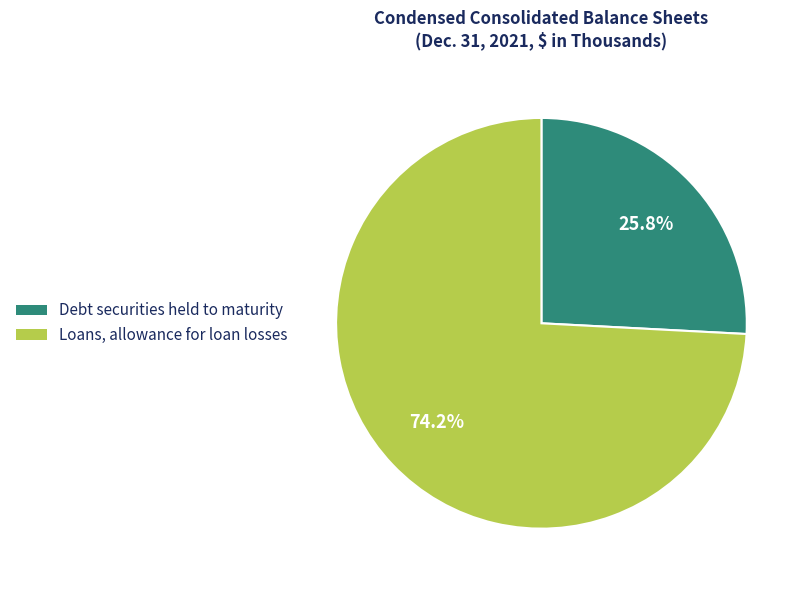

How many segments does this pie chart have?

2